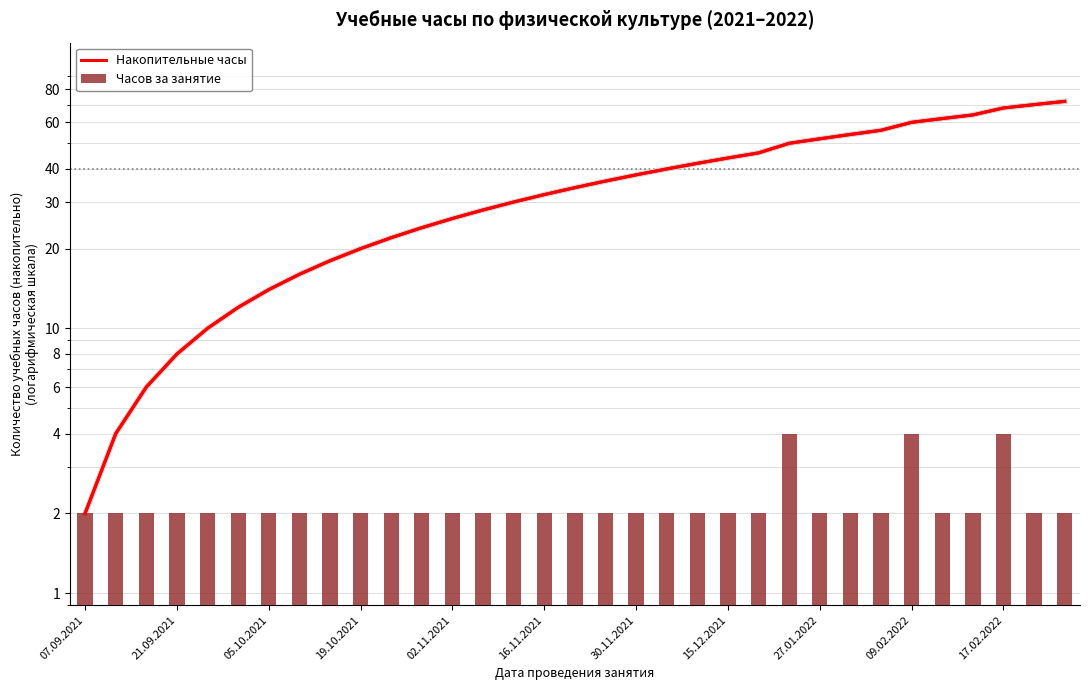

What is the sum of all Часов за занятие values?

72